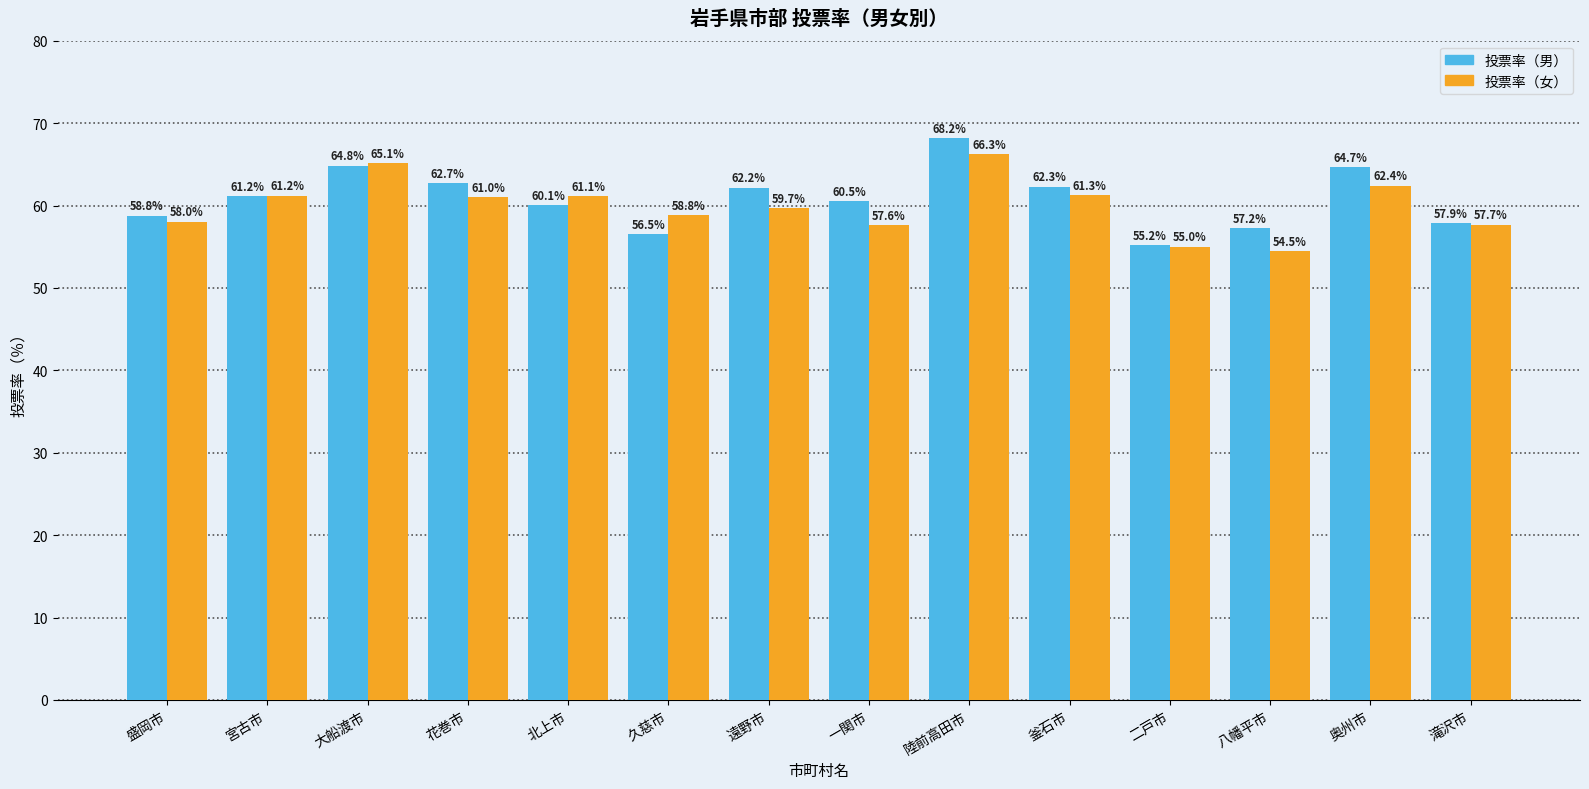

What value does the 投票率（男） series have at 奥州市?

64.7